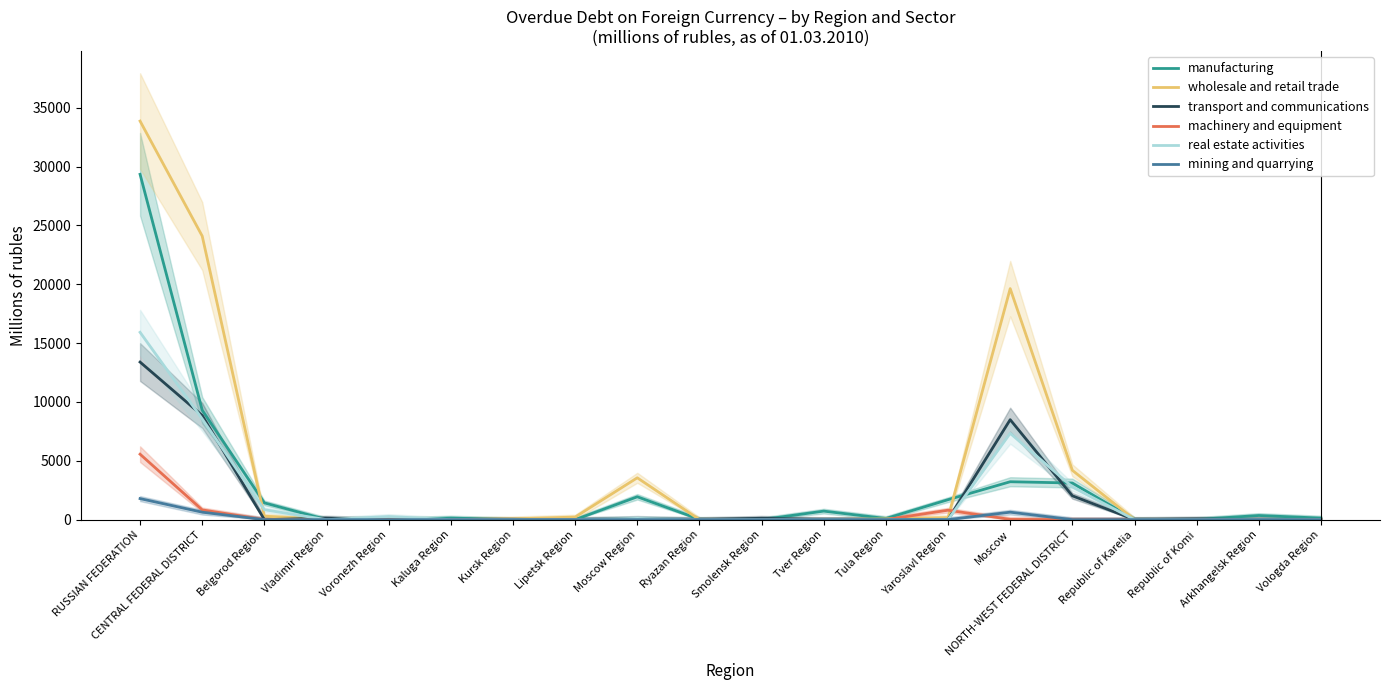

At which category is the sum across all series the highest?

RUSSIAN FEDERATION